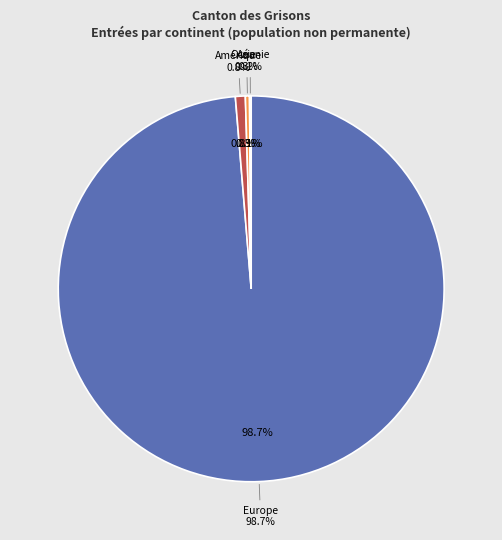

What percentage is the Amérique slice, to the nearest percent?

1%